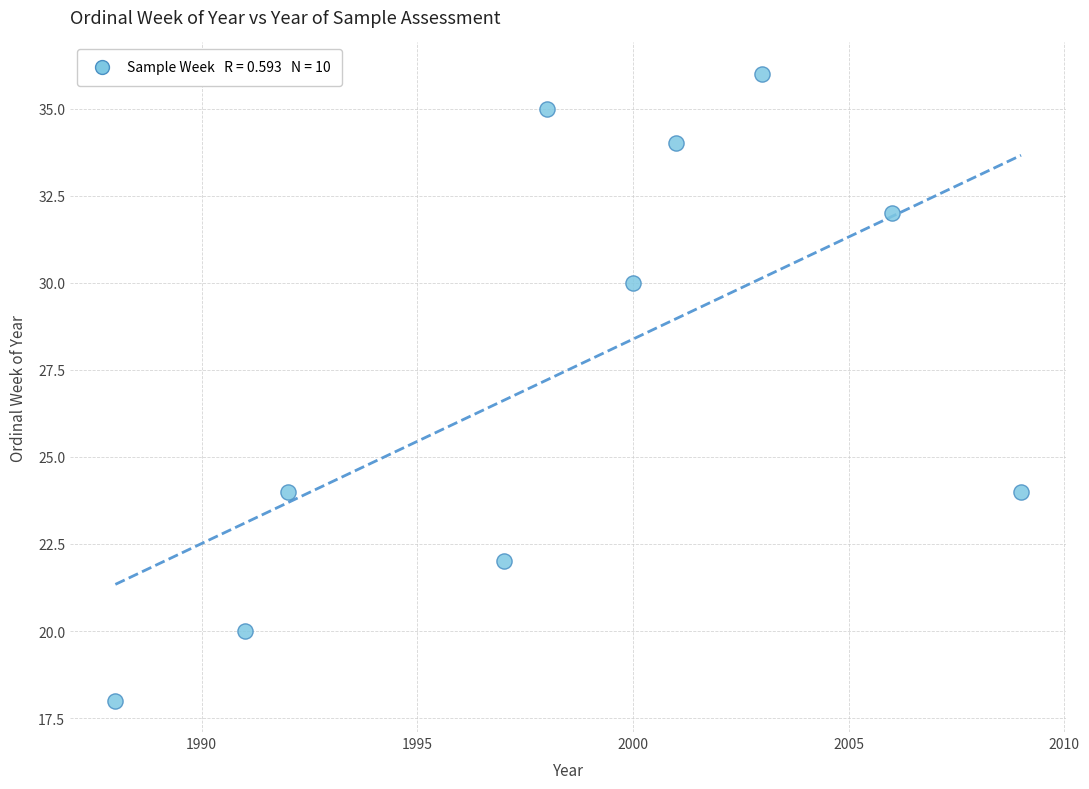

What is the range of X values (max minus min)?

21